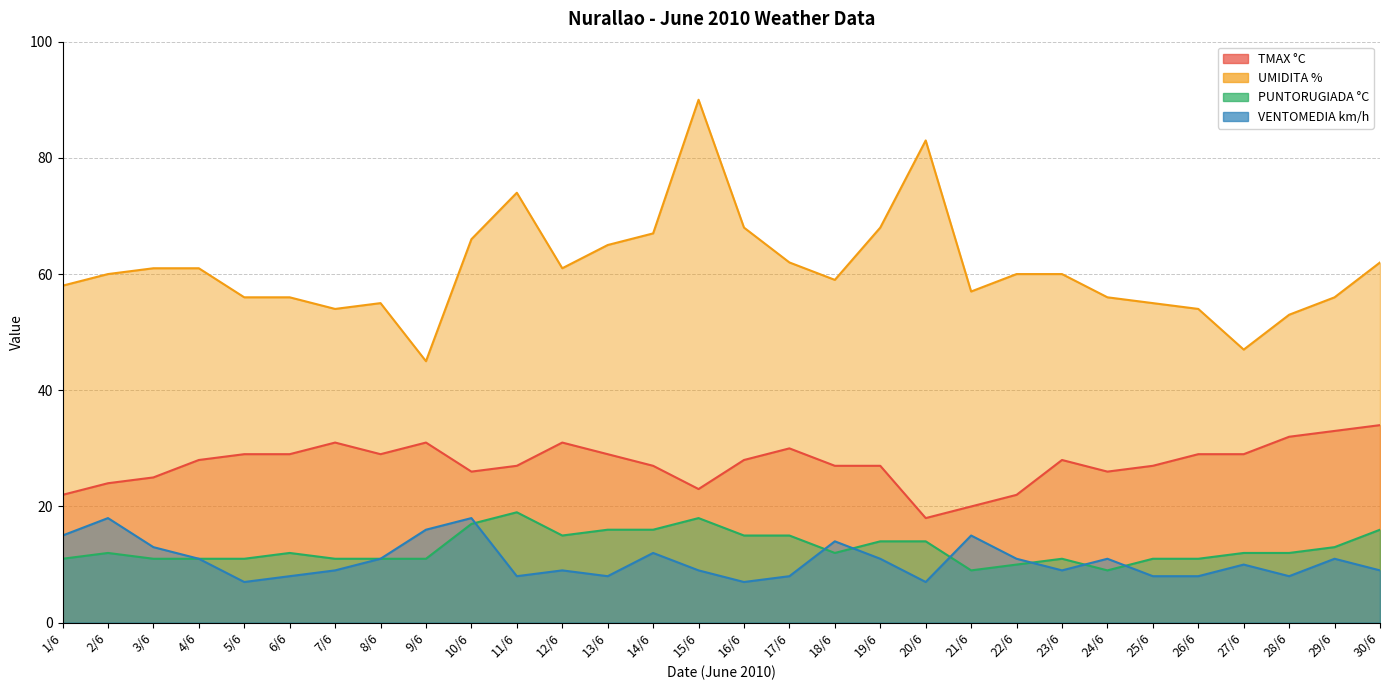

Rank the categories by PUNTORUGIADA °C value from lowest to highest.

21/6, 24/6, 22/6, 1/6, 3/6, 4/6, 5/6, 7/6, 8/6, 9/6, 23/6, 25/6, 26/6, 2/6, 6/6, 18/6, 27/6, 28/6, 29/6, 19/6, 20/6, 12/6, 16/6, 17/6, 13/6, 14/6, 30/6, 10/6, 15/6, 11/6